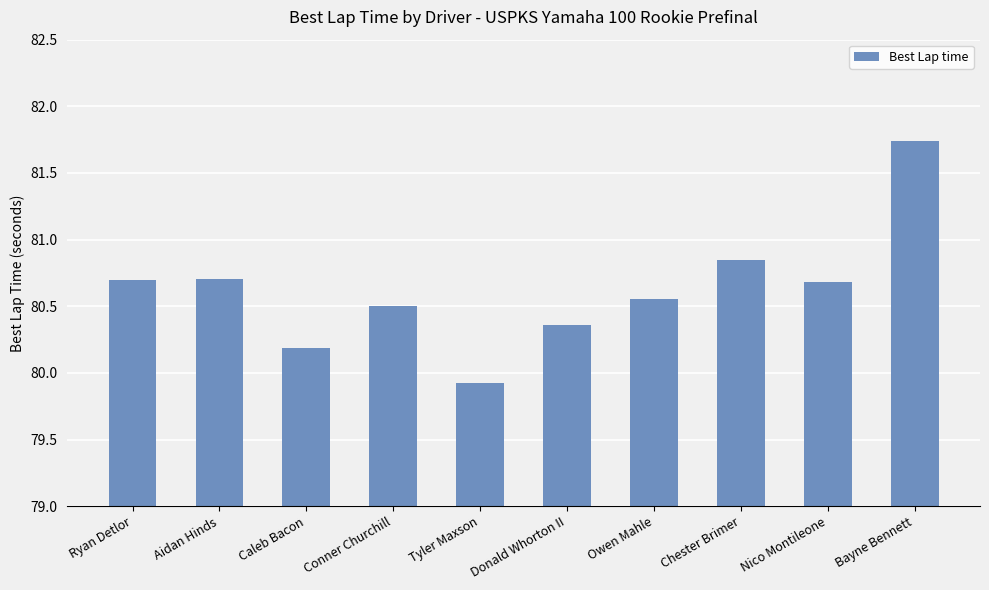

Approximately how many times larger is the value at Chester Brimer compared to Nico Montileone?

1.0